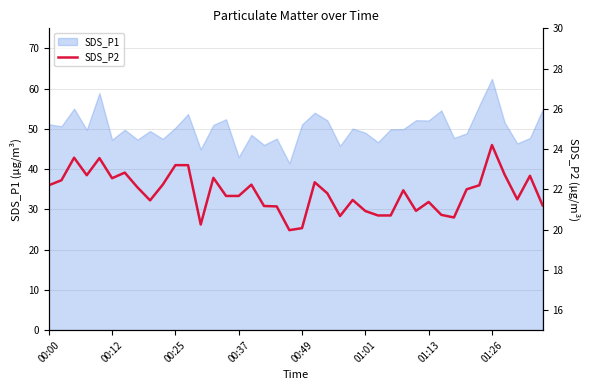

What is the highest value of the SDS_P1 series?

62.4